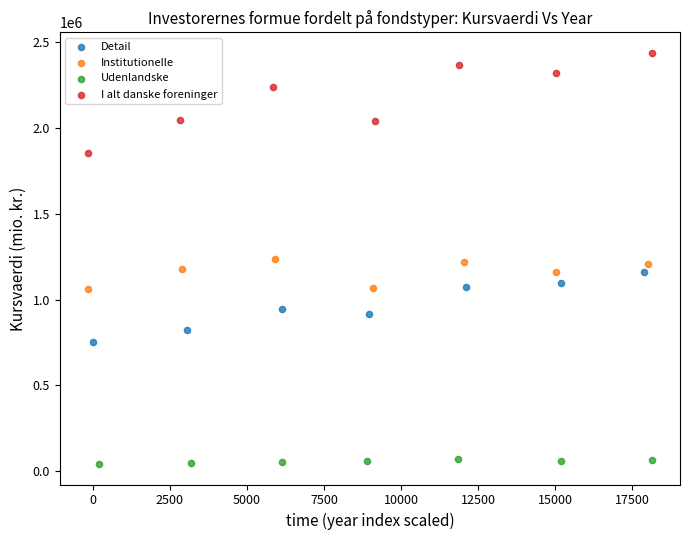

Which series has the largest Y range (max minus min)?

I alt danske foreninger